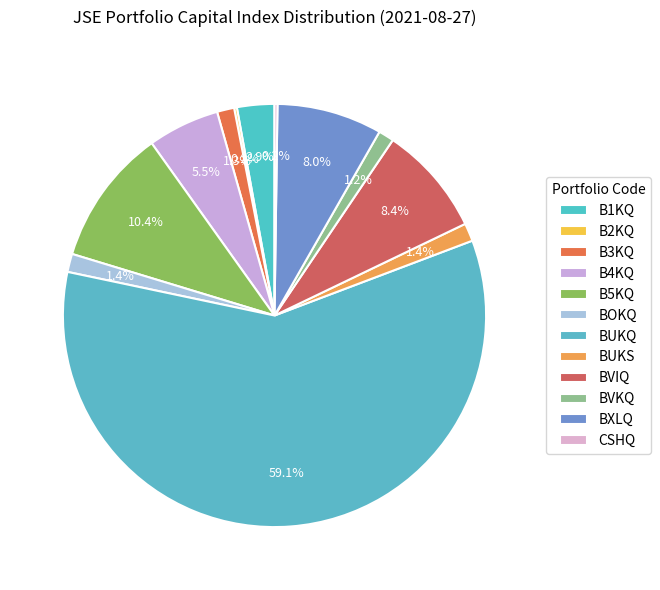

To the nearest percent, what is the combined percentage of B4KQ and BVKQ?

7%